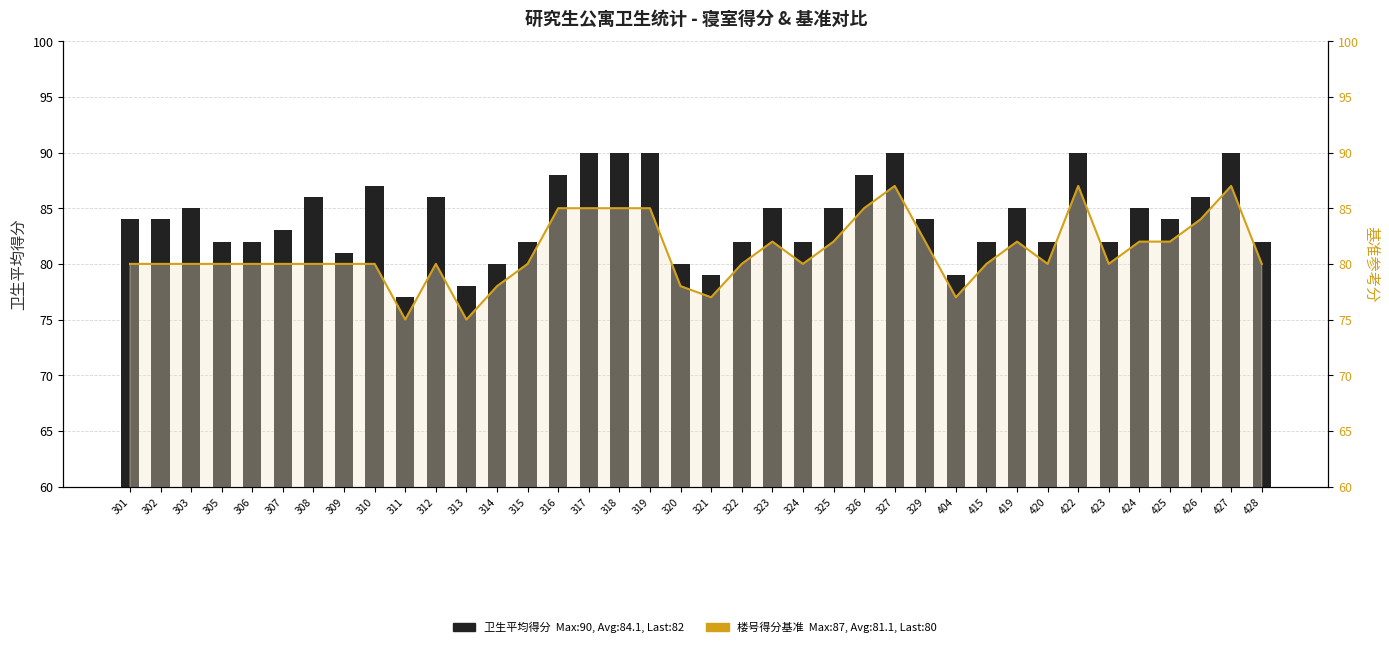

True or false: the data shows 84 at 425.

True